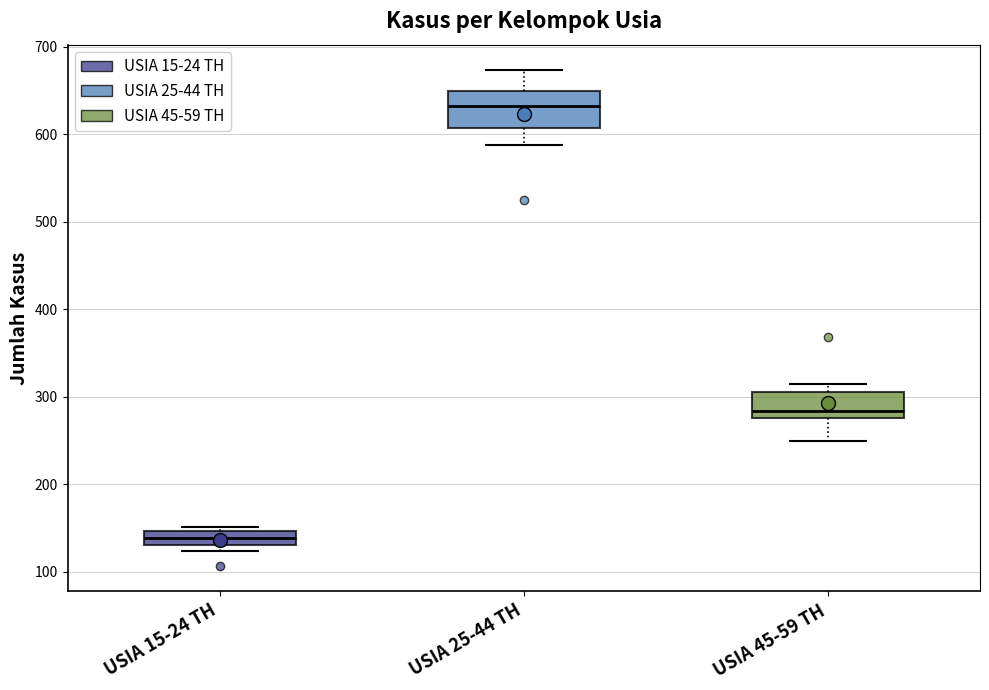

Reading left to right, read every box against the y-axis: the position of its median line, the range the box covers, and the ends of its whiskers. The values are not printed on the chart, so give them approximately, as read against the axis.

USIA 15-24 TH: median 140, box 130 to 150, whiskers 120 to 150 (just above the box's upper edge)
USIA 25-44 TH: median 630, box 610 to 650, whiskers 590 to 670
USIA 45-59 TH: median 280 (just above the box's lower edge), box 280 to 310, whiskers 250 to 320